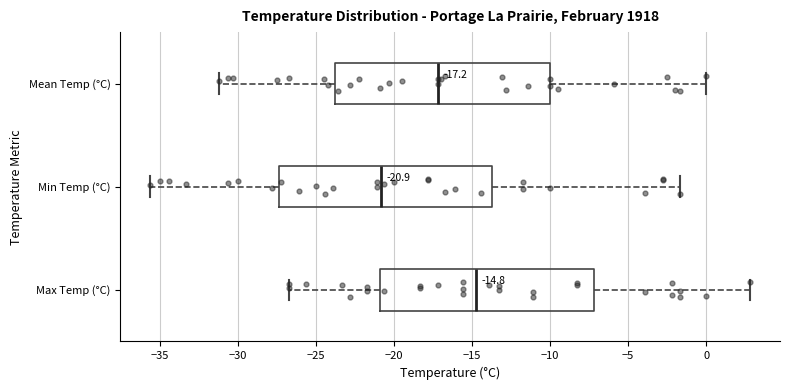

Which box's median line is the furthest to the left?

Min Temp (°C)